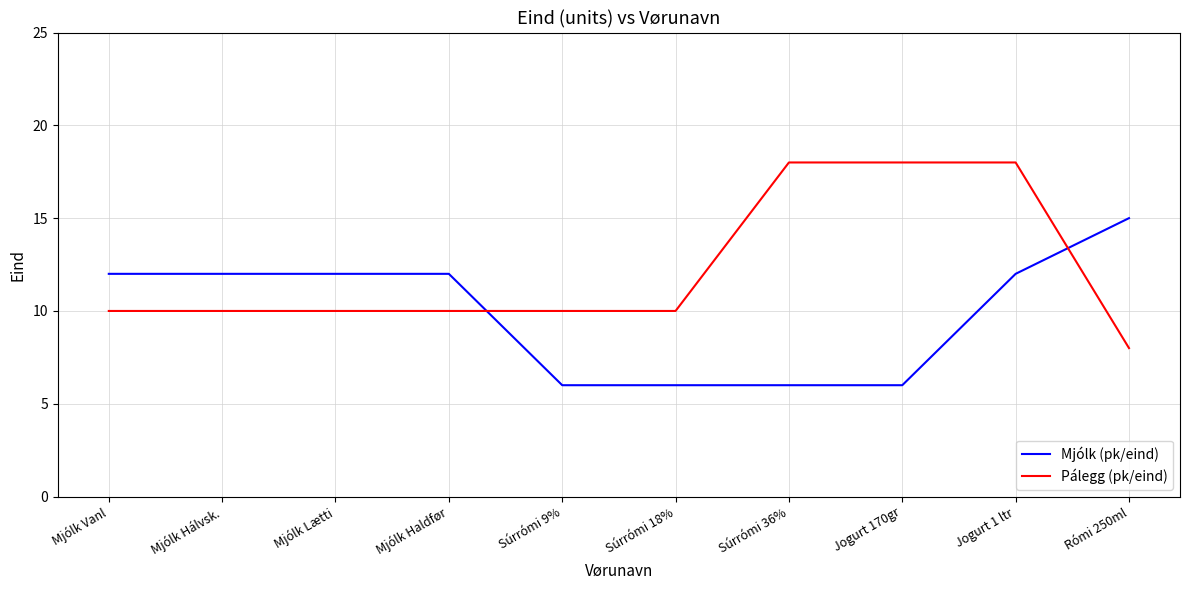

Reading left to right, list all the values displayed in this chart.

Mjólk (pk/eind): 12	12	12	12	6	6	6	6	12	15
Pálegg (pk/eind): 10	10	10	10	10	10	18	18	18	8